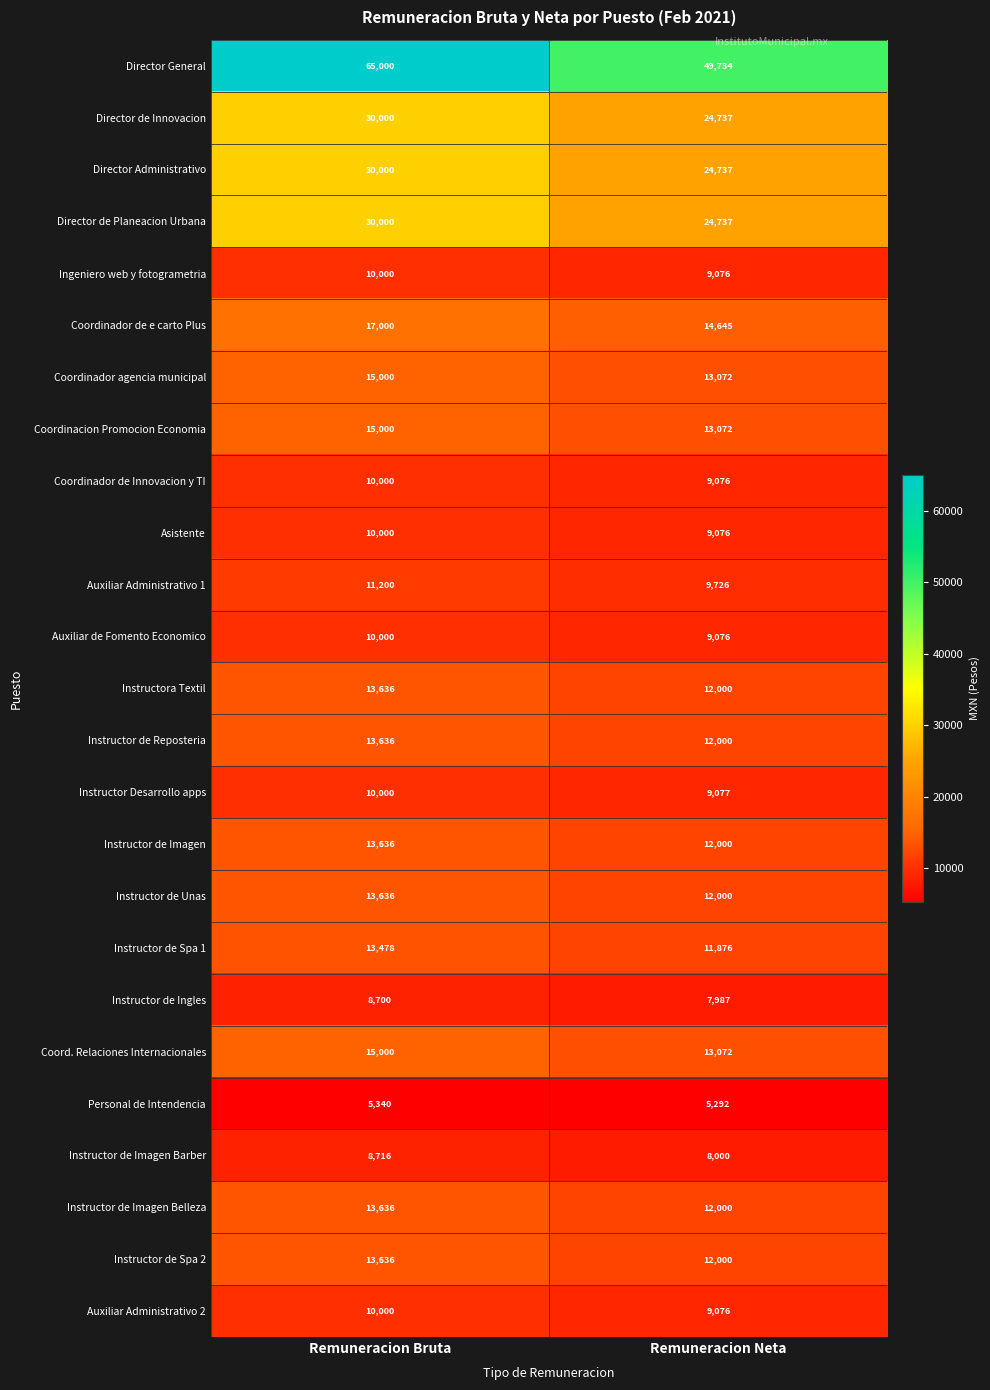

Which label corresponds to the smallest value in the chart?

Remuneracion Neta